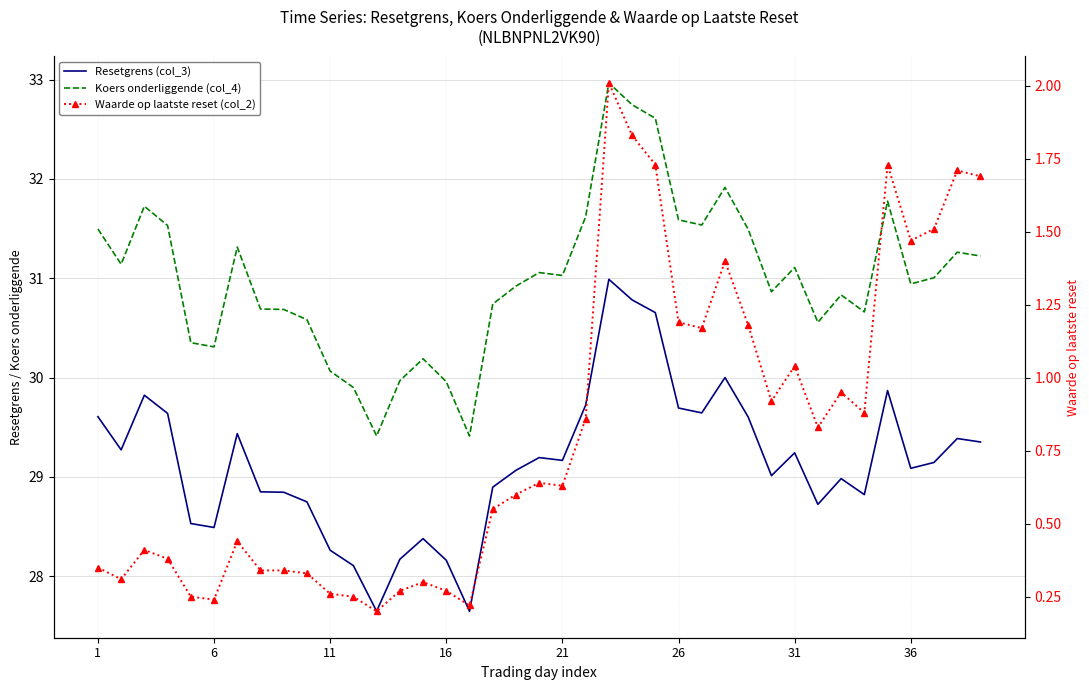

What is the value of the Resetgrens (col_3) point at the 13th from the left?

27.6